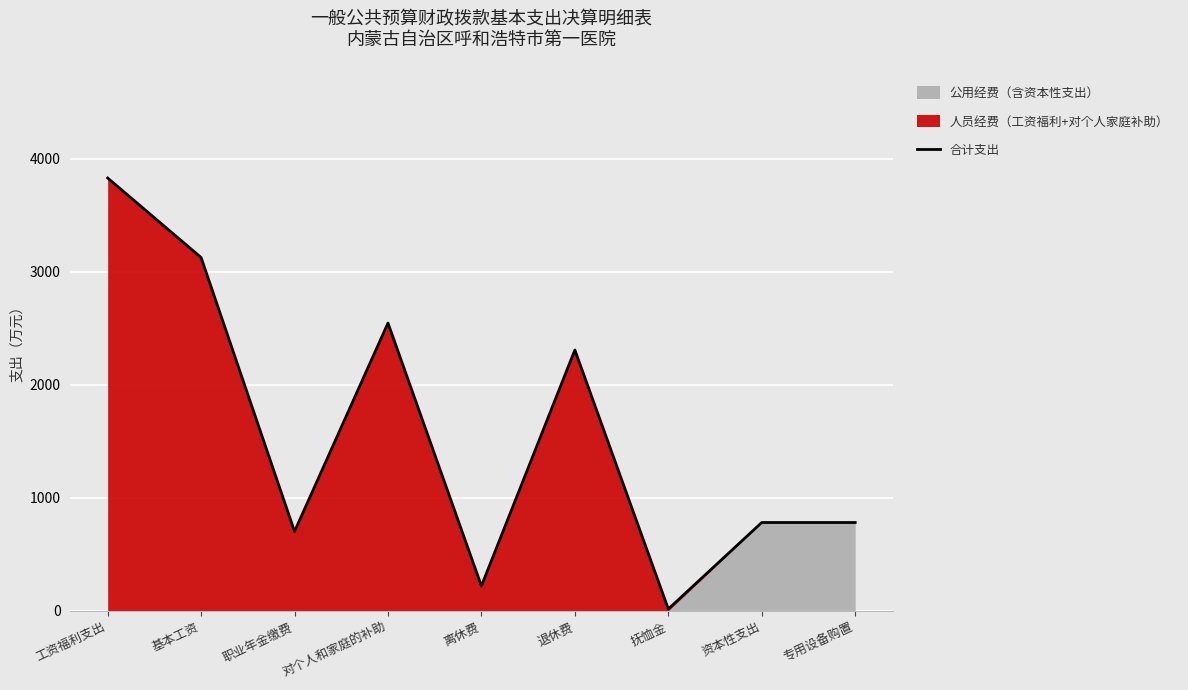

What is the change in value from 退休费 to 资本性支出?

-1525.8